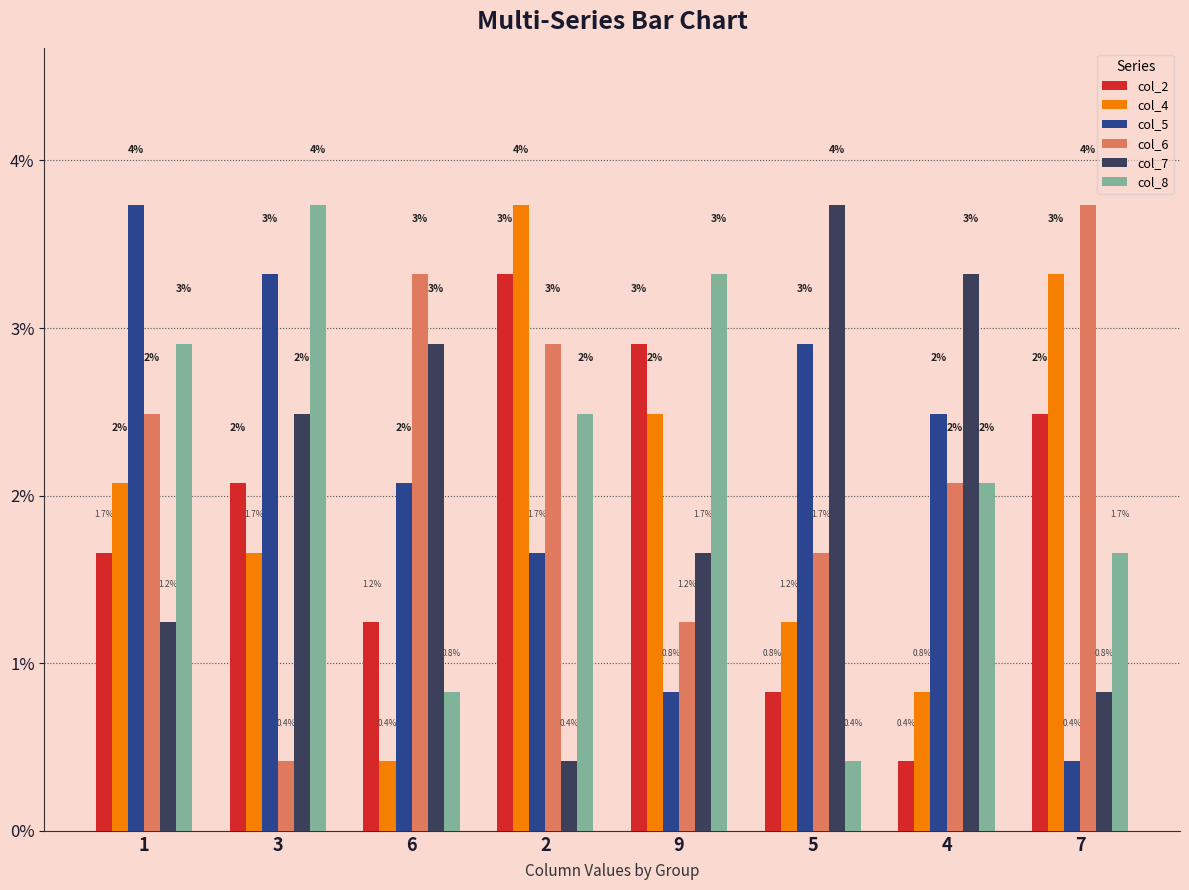

What is the maximum value for col_7?

3.7